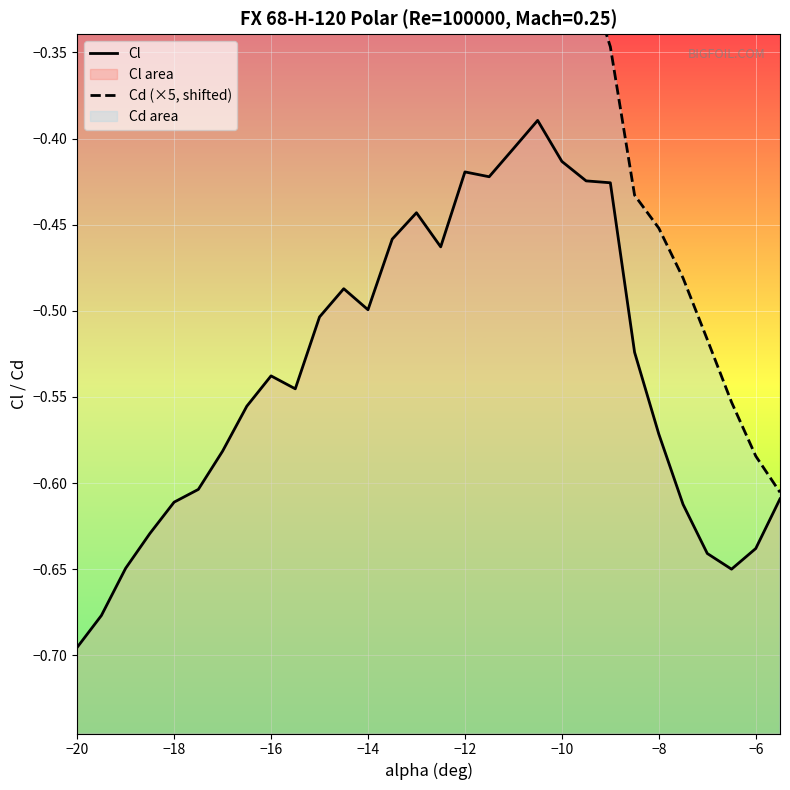

What is the difference between the highest and lowest values at −20?

1.2